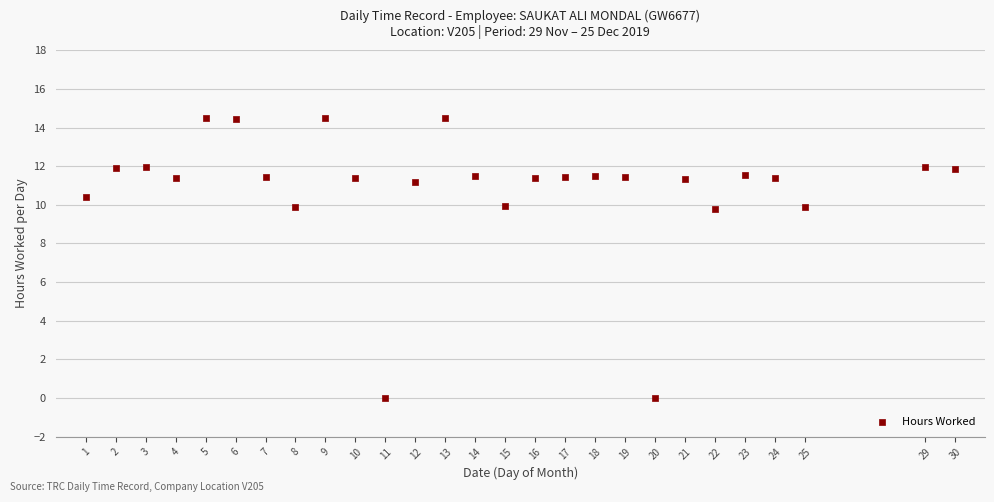

What is the range of X values (max minus min)?

29.0